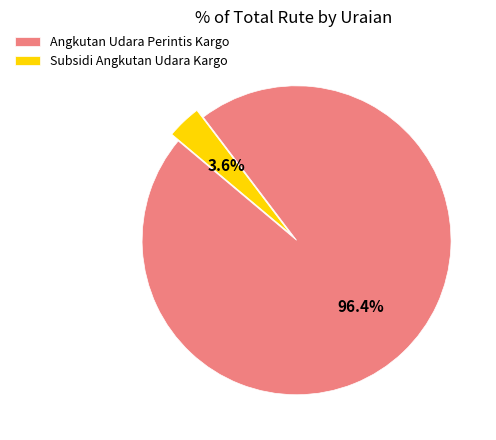

To the nearest percent, what percentage of the pie is Subsidi Angkutan Udara Kargo?

4%